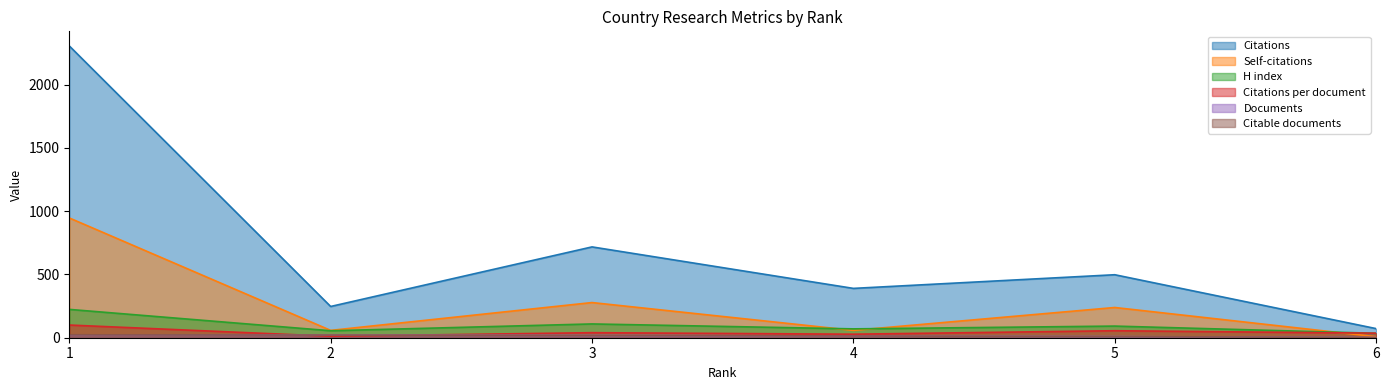

At which label does Self-citations reach its minimum?

6